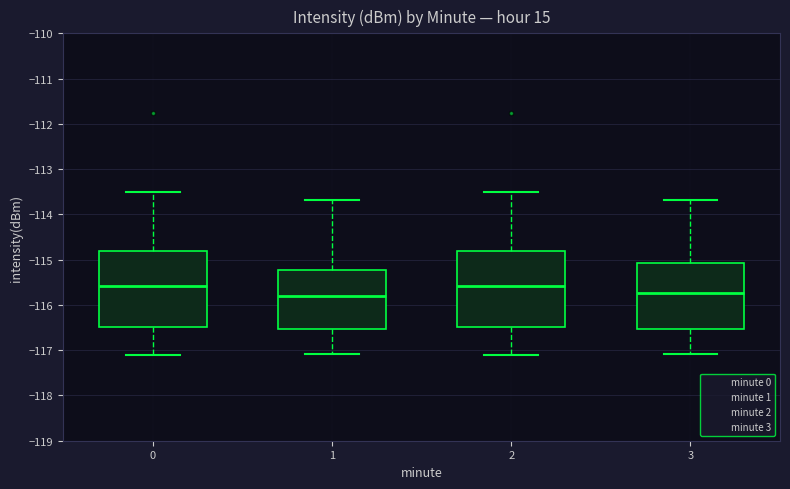

Where does the median line of the box at x = 3 sit on the y-axis? The values are not printed on the chart, so give them approximately, as read against the axis.

-115.7